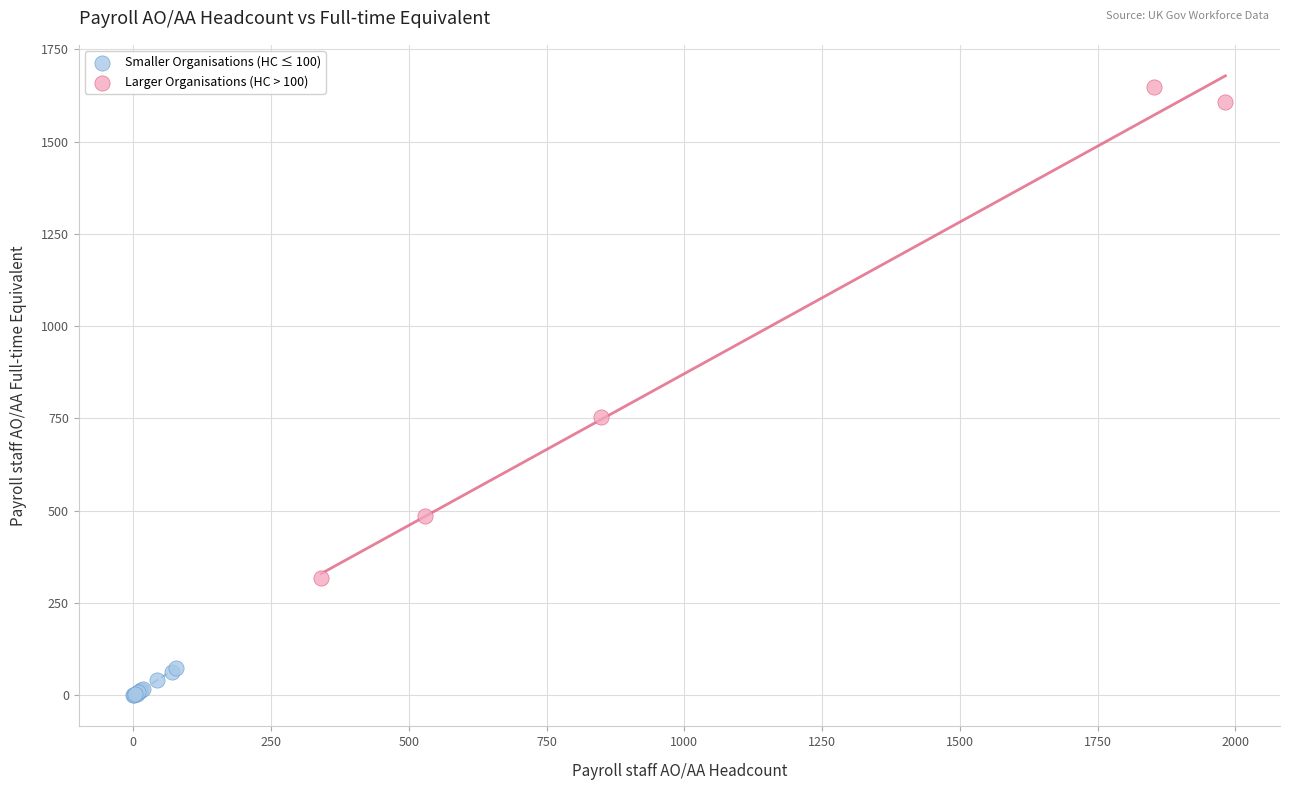

Which series has the largest Y range (max minus min)?

Larger Organisations (HC > 100)